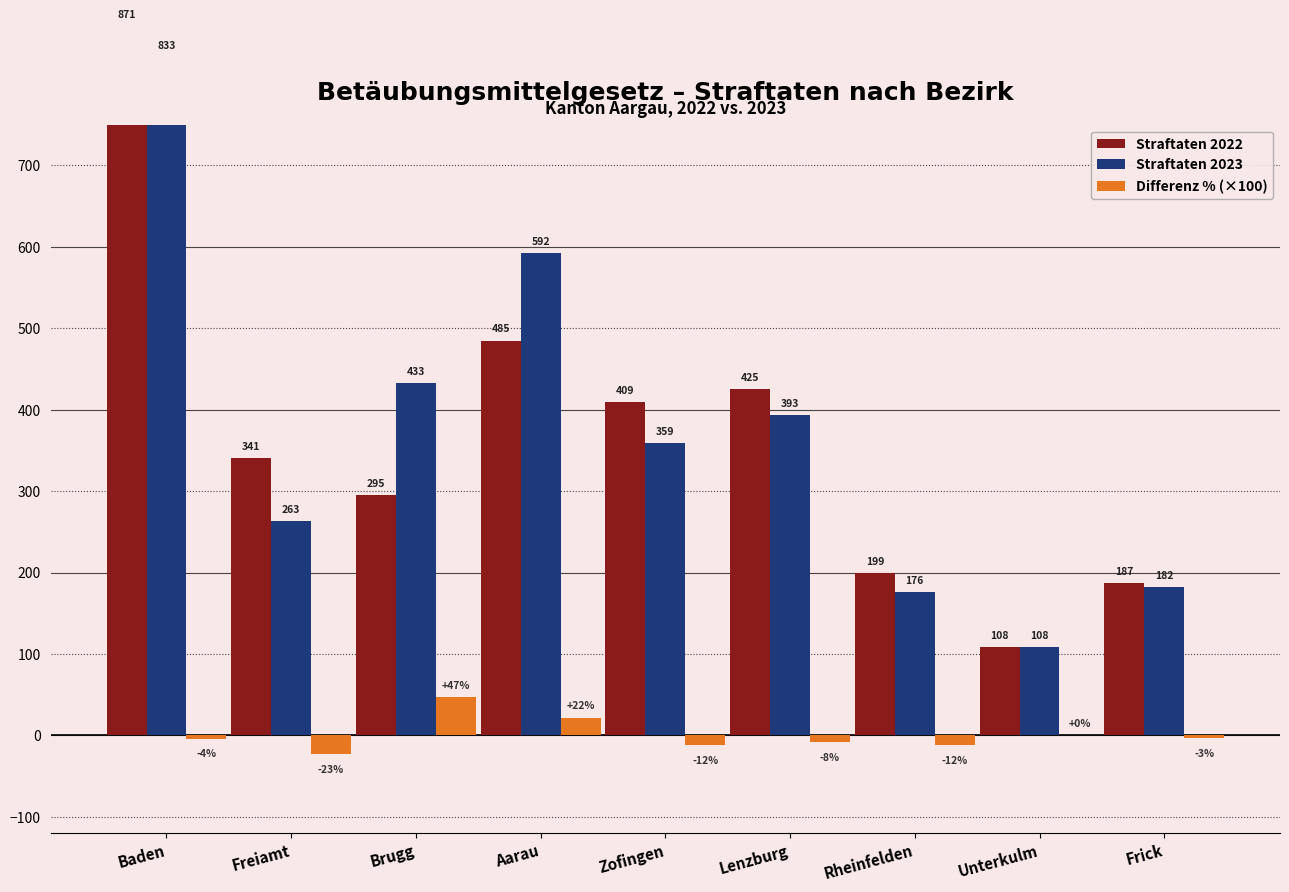

At Brugg, list the series in order from largest to smallest.

Straftaten 2023, Straftaten 2022, Differenz % (×100)